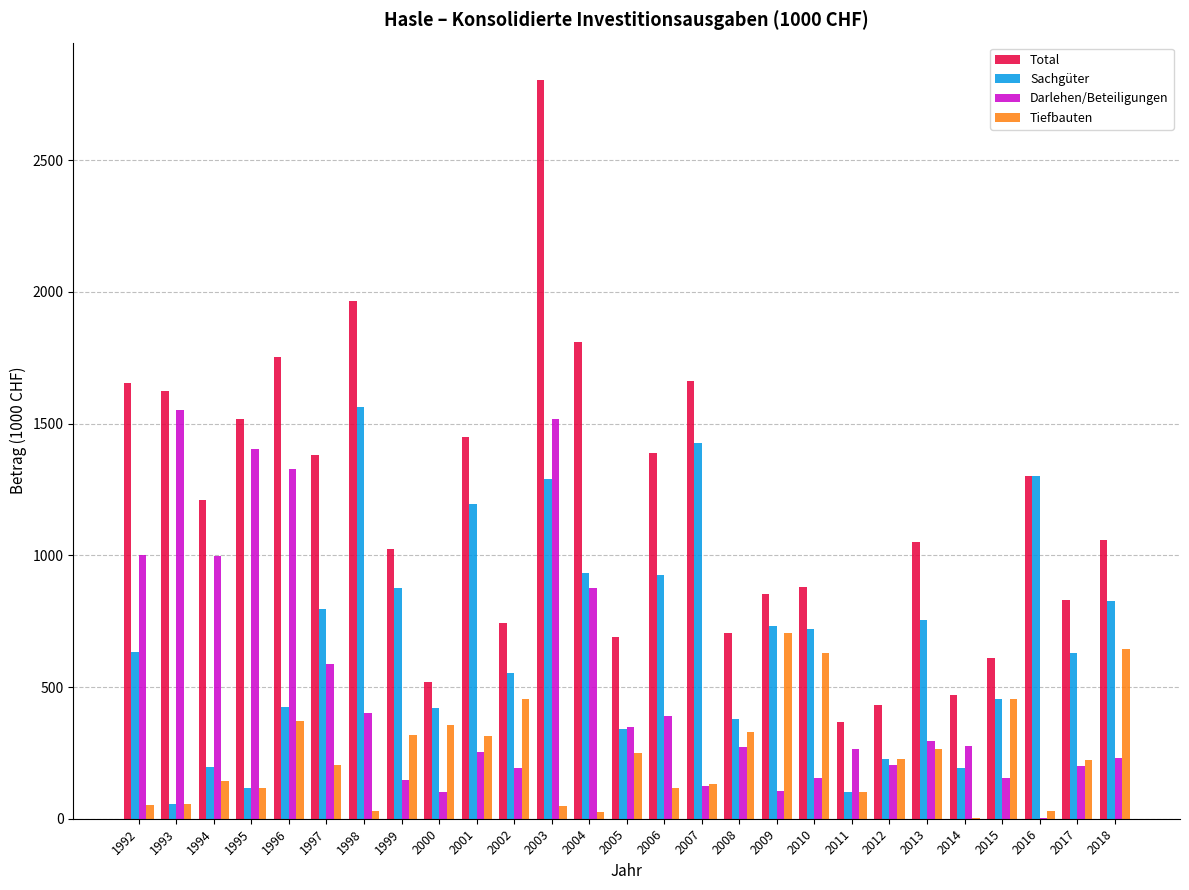

At which category does the chart reach its peak across all series?

2003